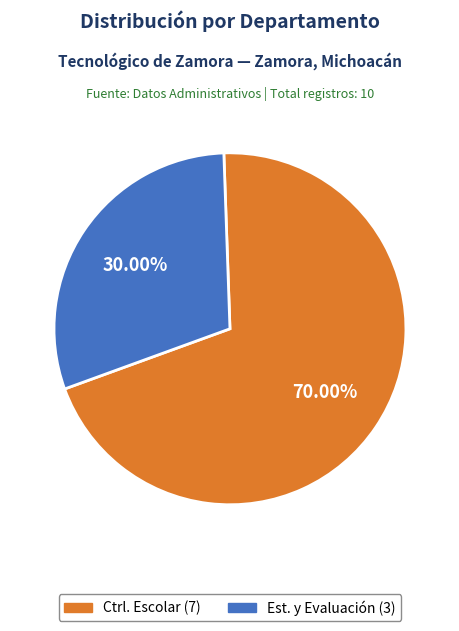

Is there any slice that represents more than half of the pie?

Yes